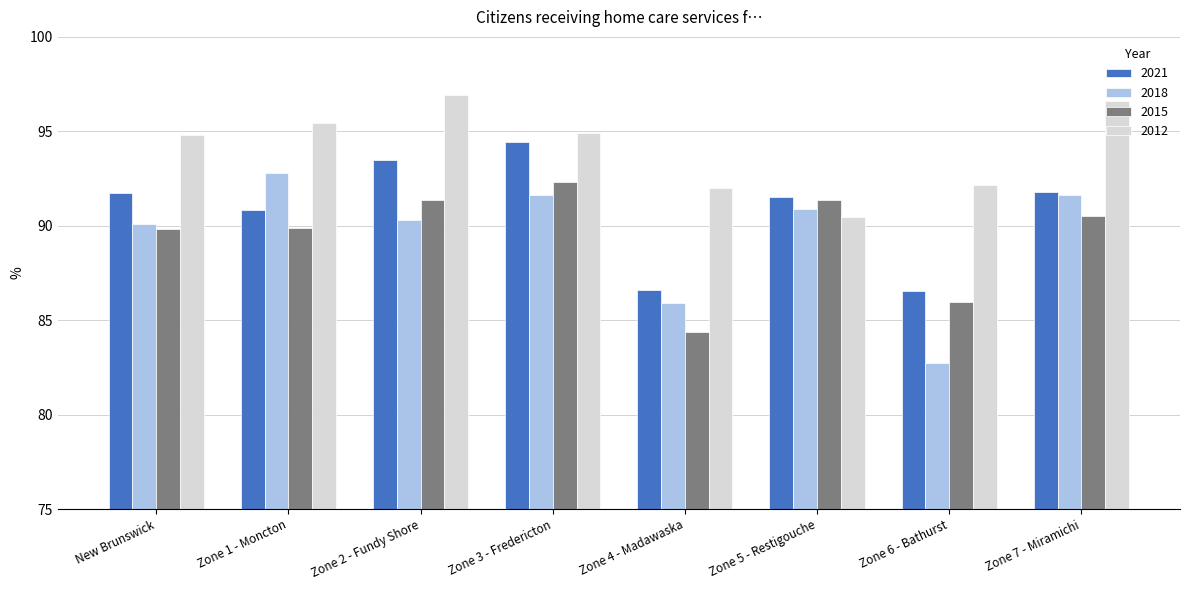

Is the value of 2021 at Zone 5 - Restigouche greater than the value of 2012 at Zone 6 - Bathurst?

No